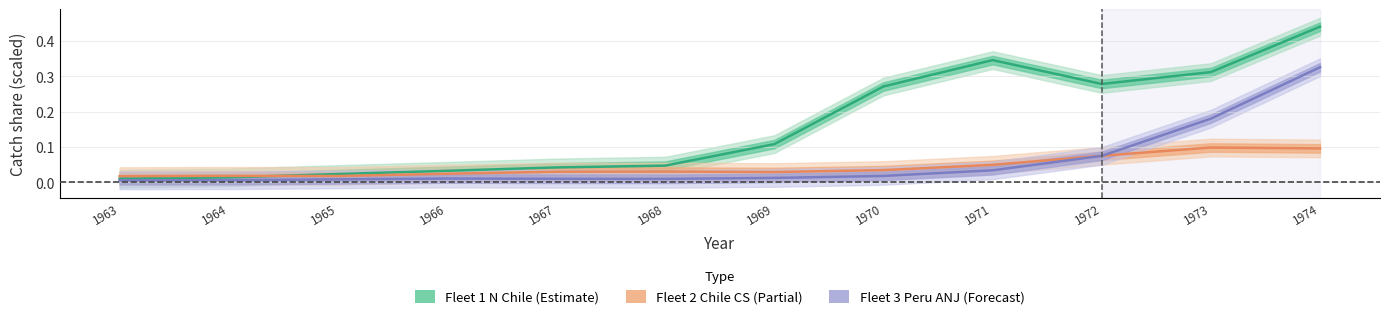

The Fleet 3 Peru ANJ (Forecast) series shows 0.0 at 1969. True or false?

False